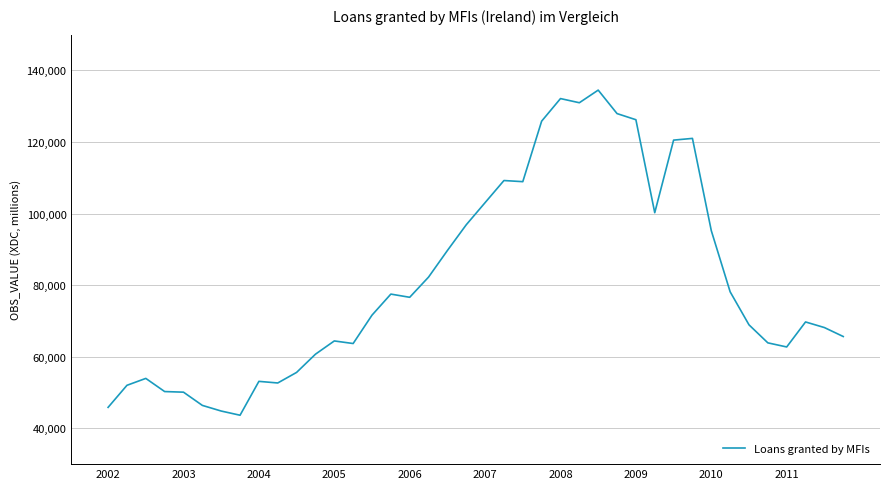

What is the average value?

81127